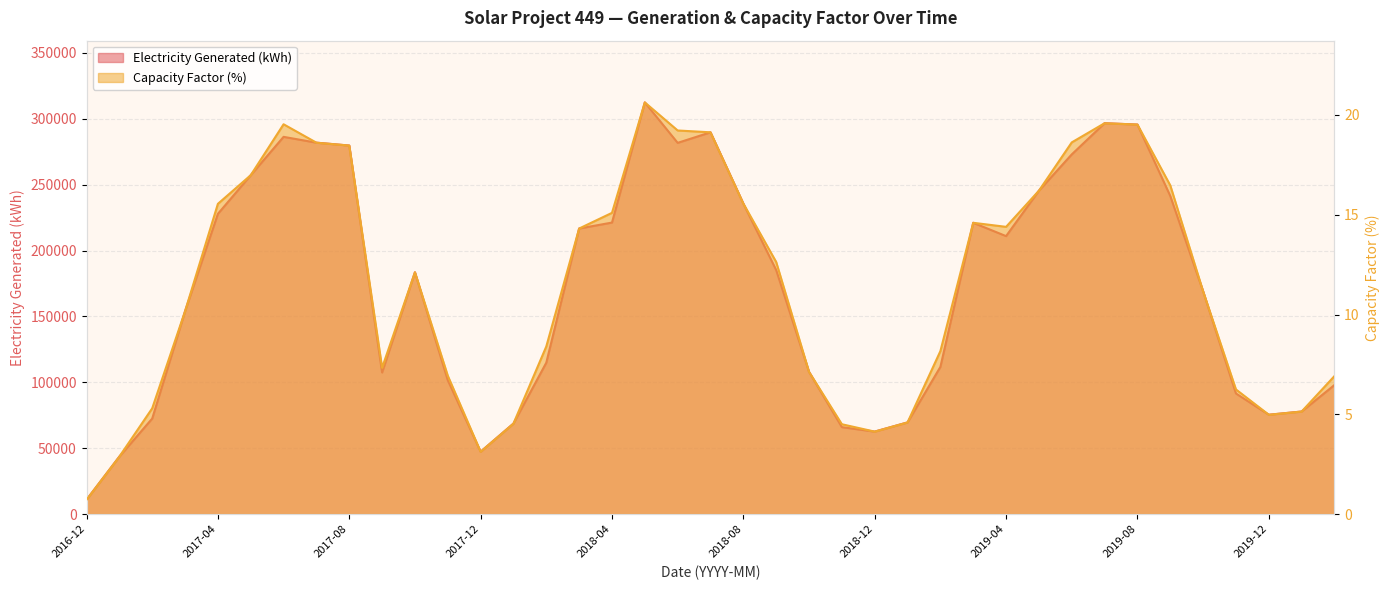

At which label is Capacity Factor (%) closest to 10?

2017-03